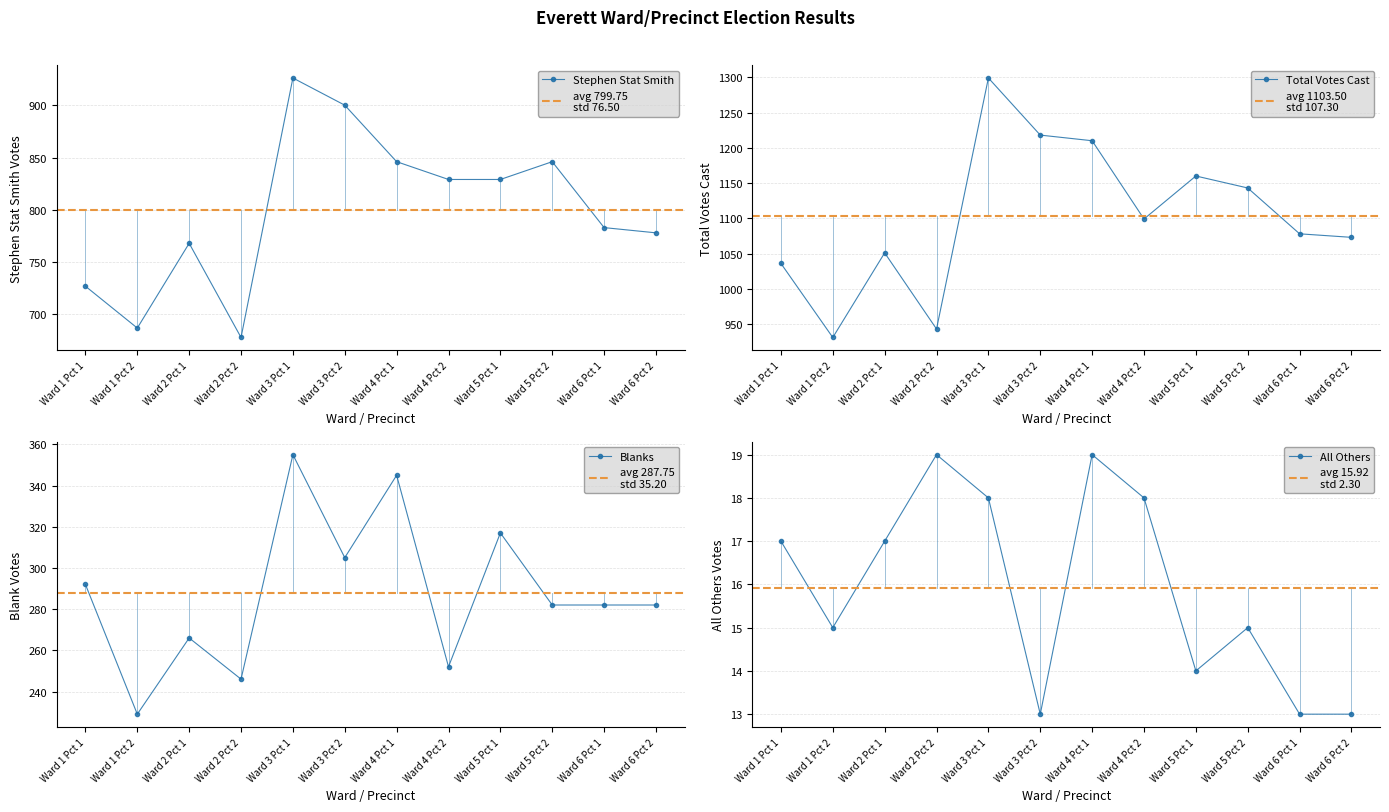

The value of Total Votes Cast at Ward 3 Pct 2 is 2052. True or false?

False